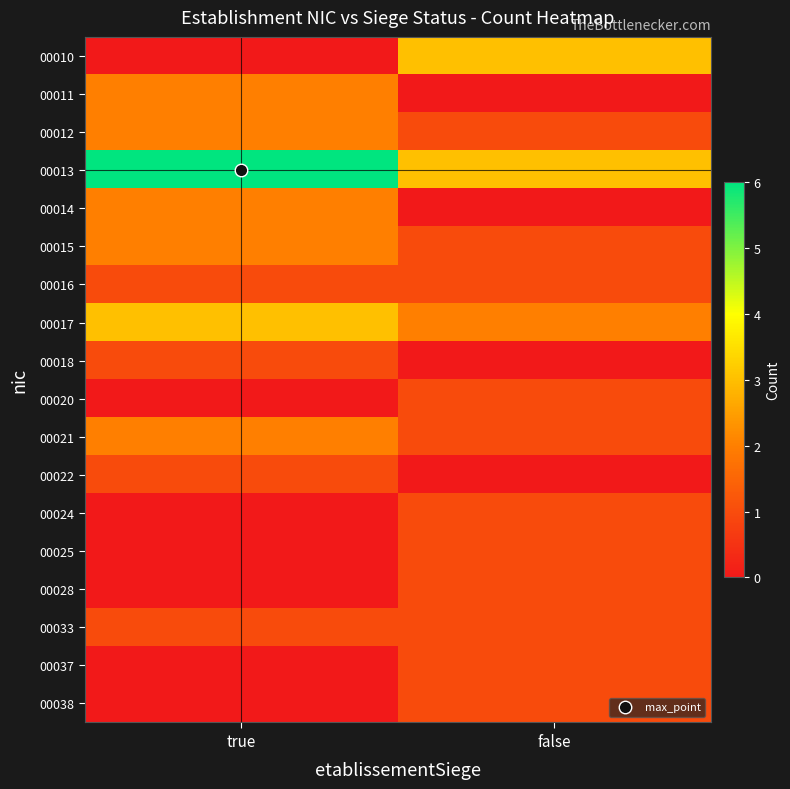

At which category is the sum across all series the highest?

true